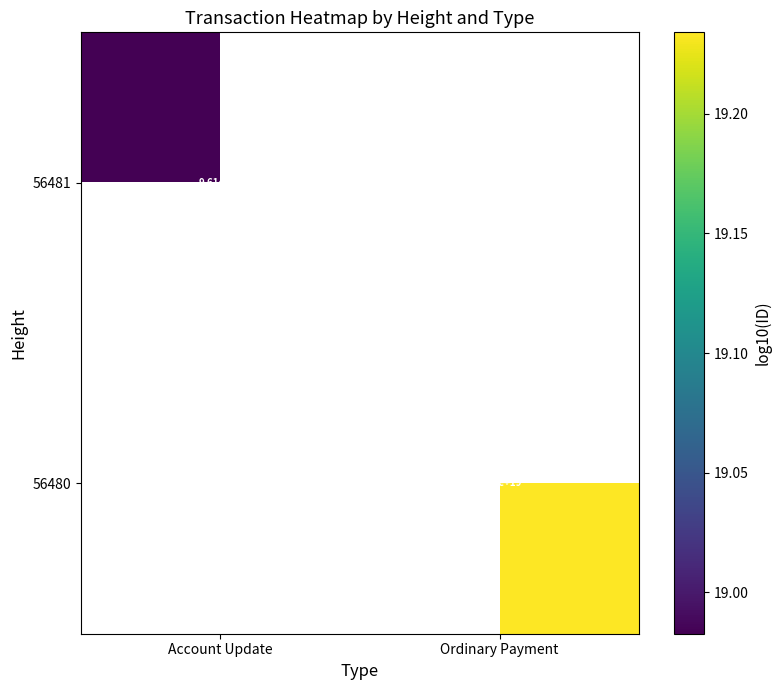

At which category does the chart reach its minimum across all series?

Account Update